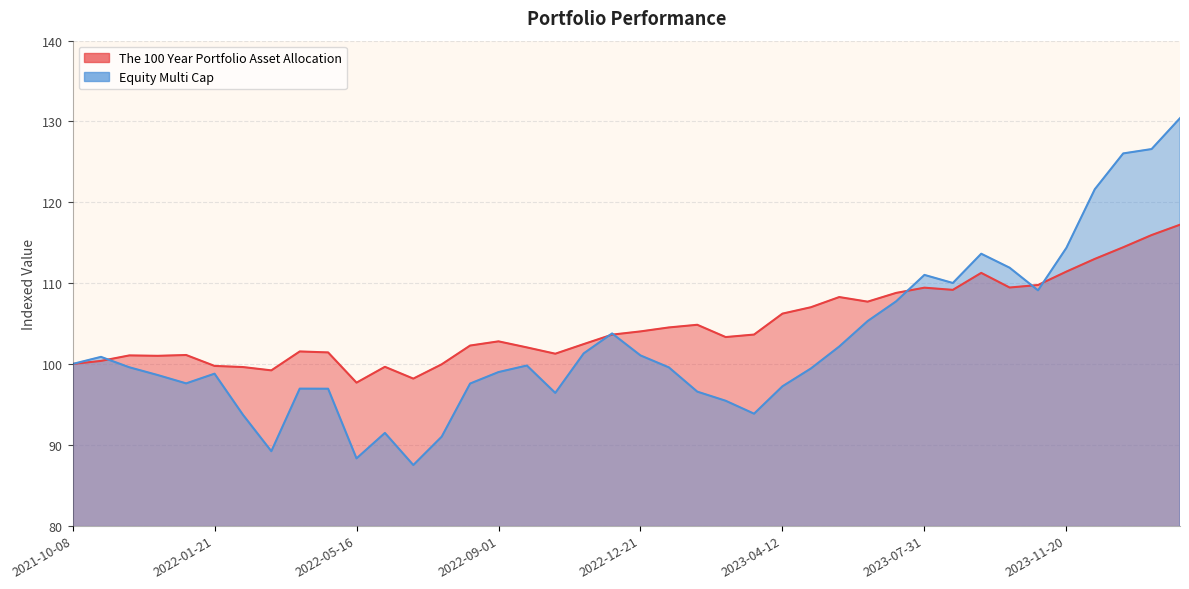

At which label does The 100 Year Portfolio Asset Allocation reach its peak?

2024-02-15